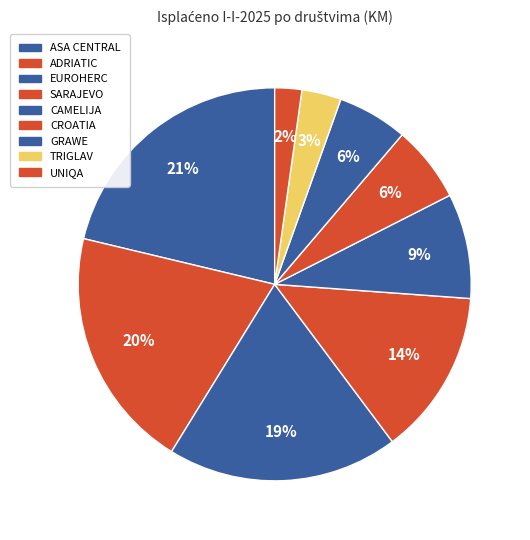

How many slices are in this pie chart?

9